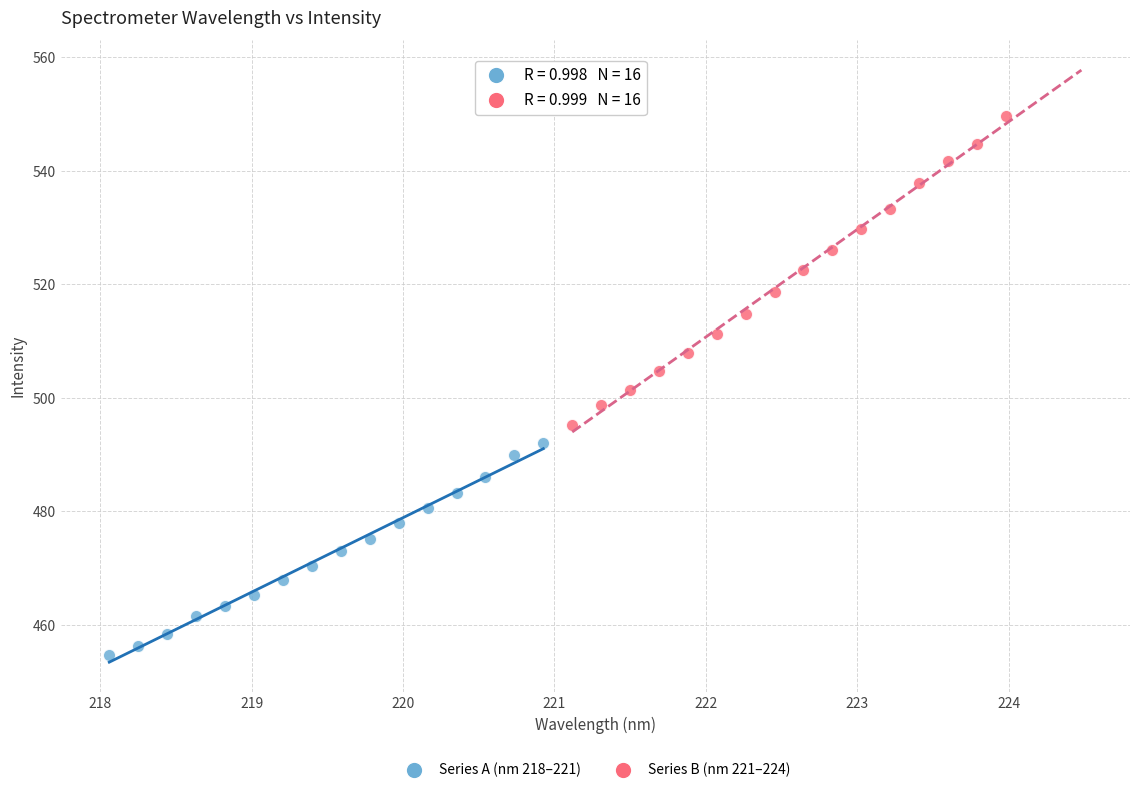

Which series reaches the minimum Y coordinate?

Series A (nm 218–221)